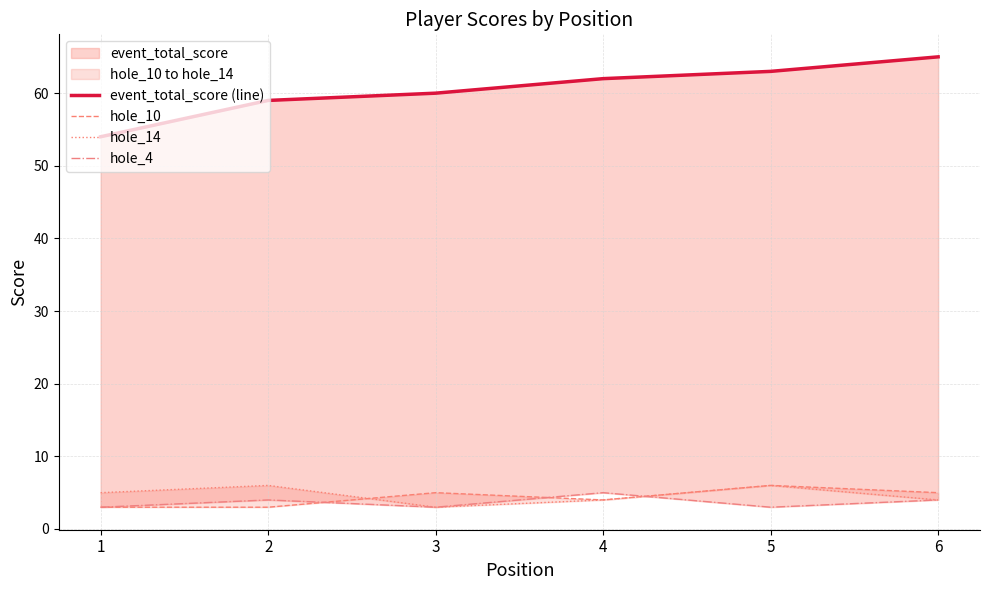

Between 3 and 5, which series saw the biggest shift?

event_total_score (line)